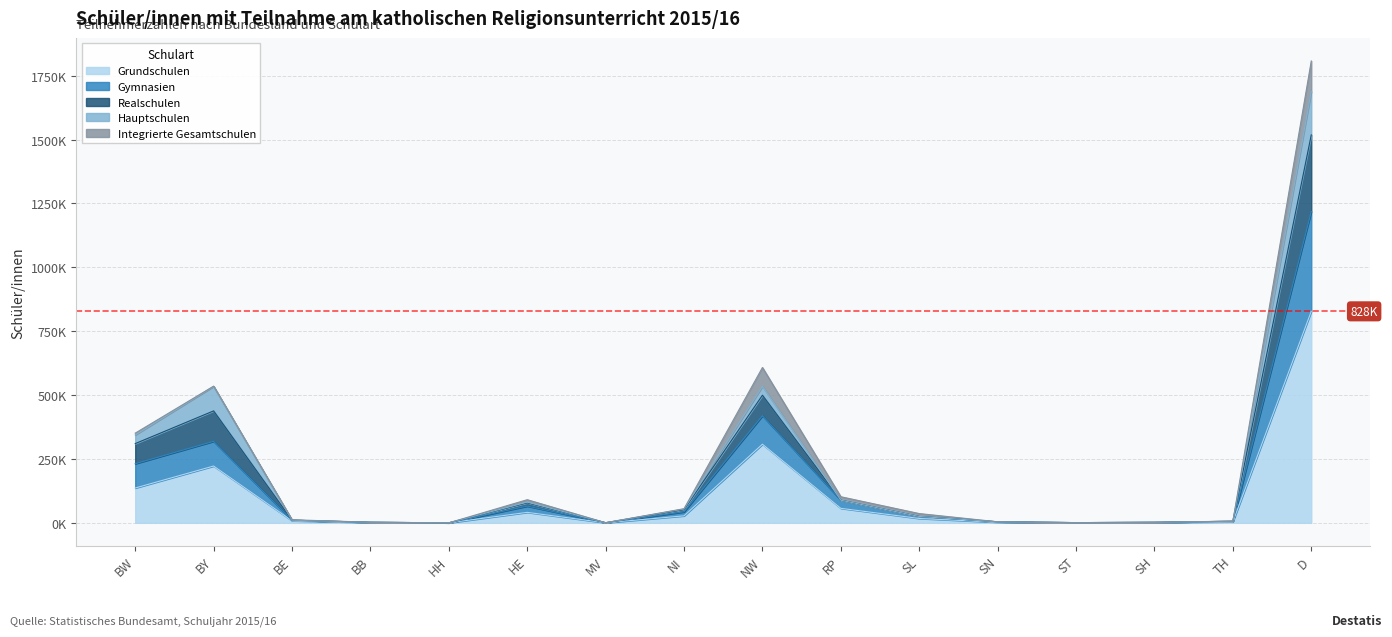

Is the value of Gymnasien at MV greater than the value of Grundschulen at RP?

No